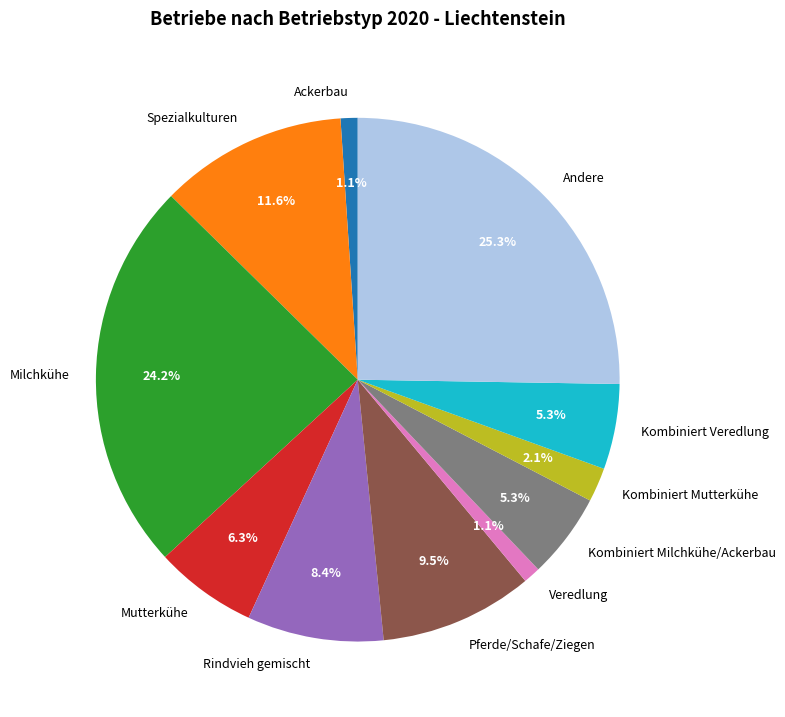

Do Ackerbau and Kombiniert Milchkühe/Ackerbau together represent more than half of the pie?

No